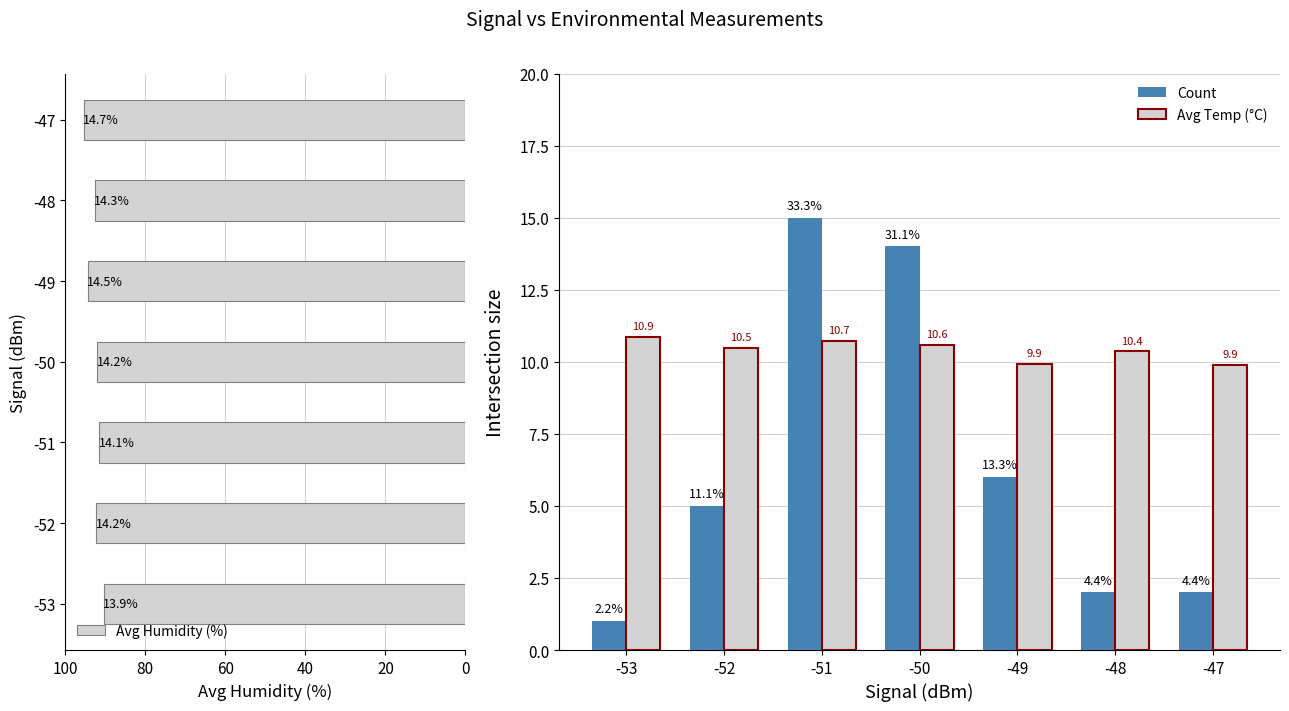

What is the average value of the Count series?

6.4